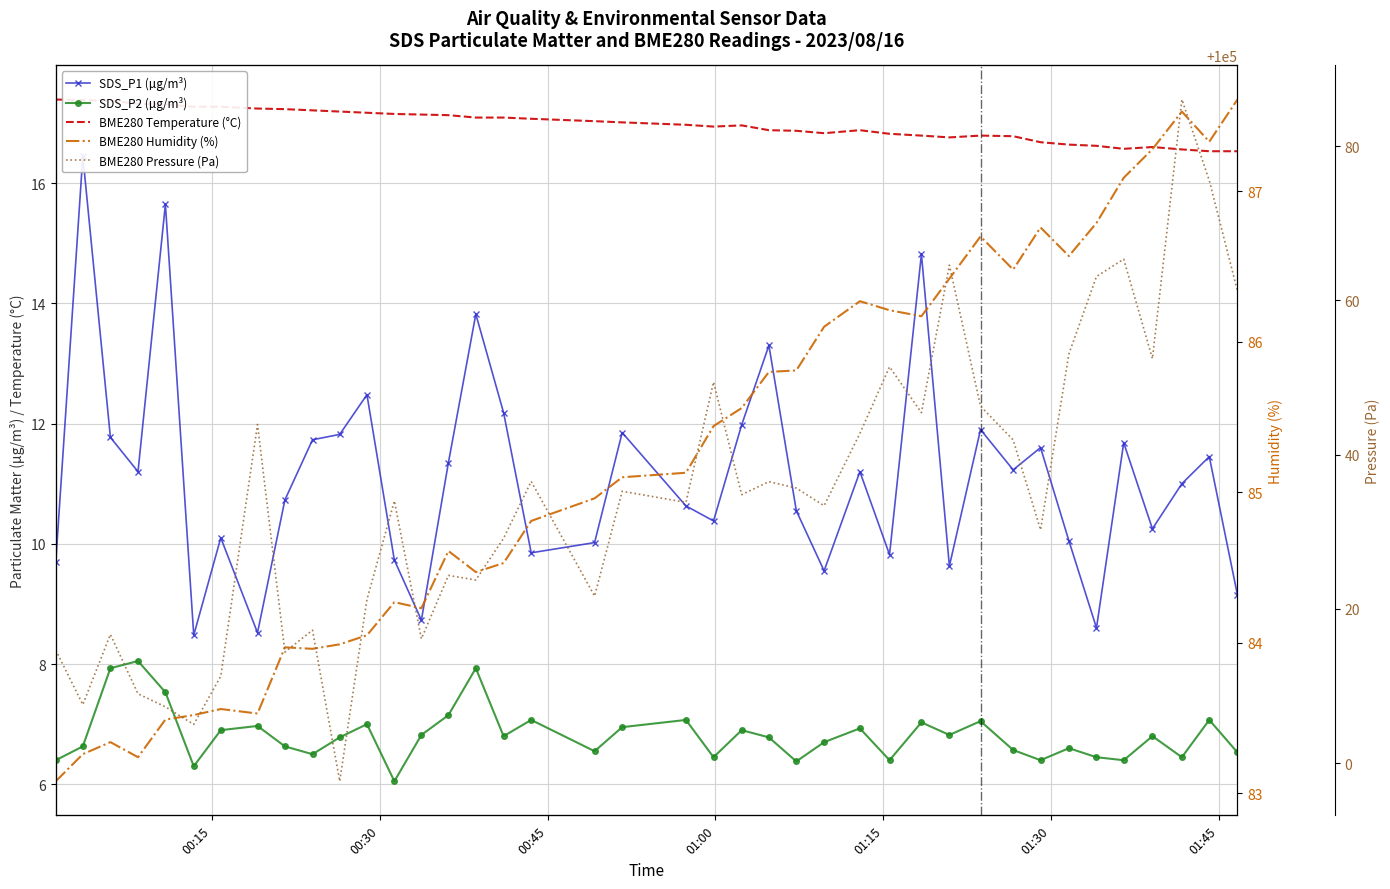

Is this an area chart (filled region under the line)?

No